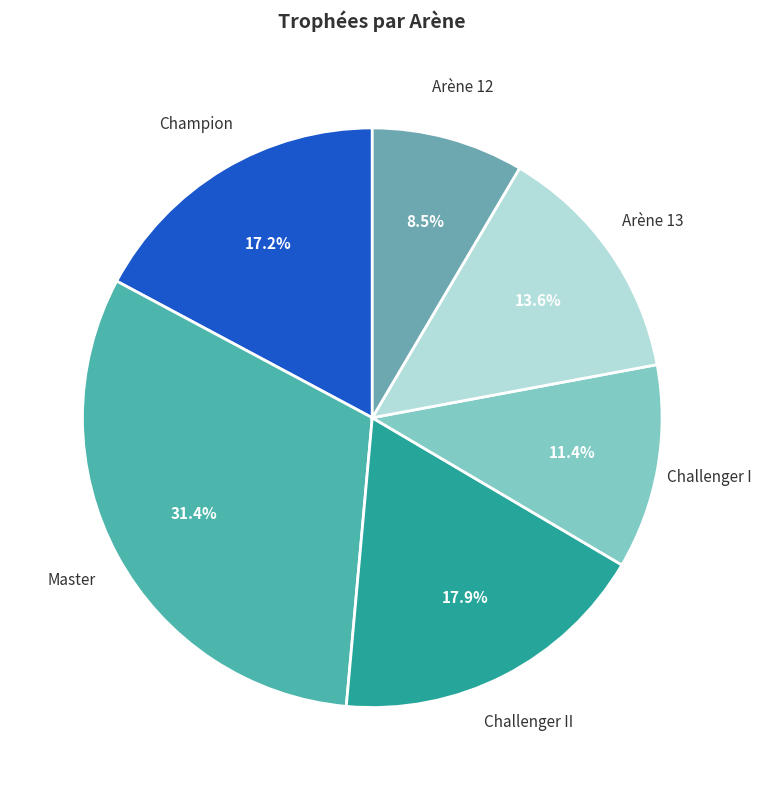

Is there a majority slice in this chart?

No